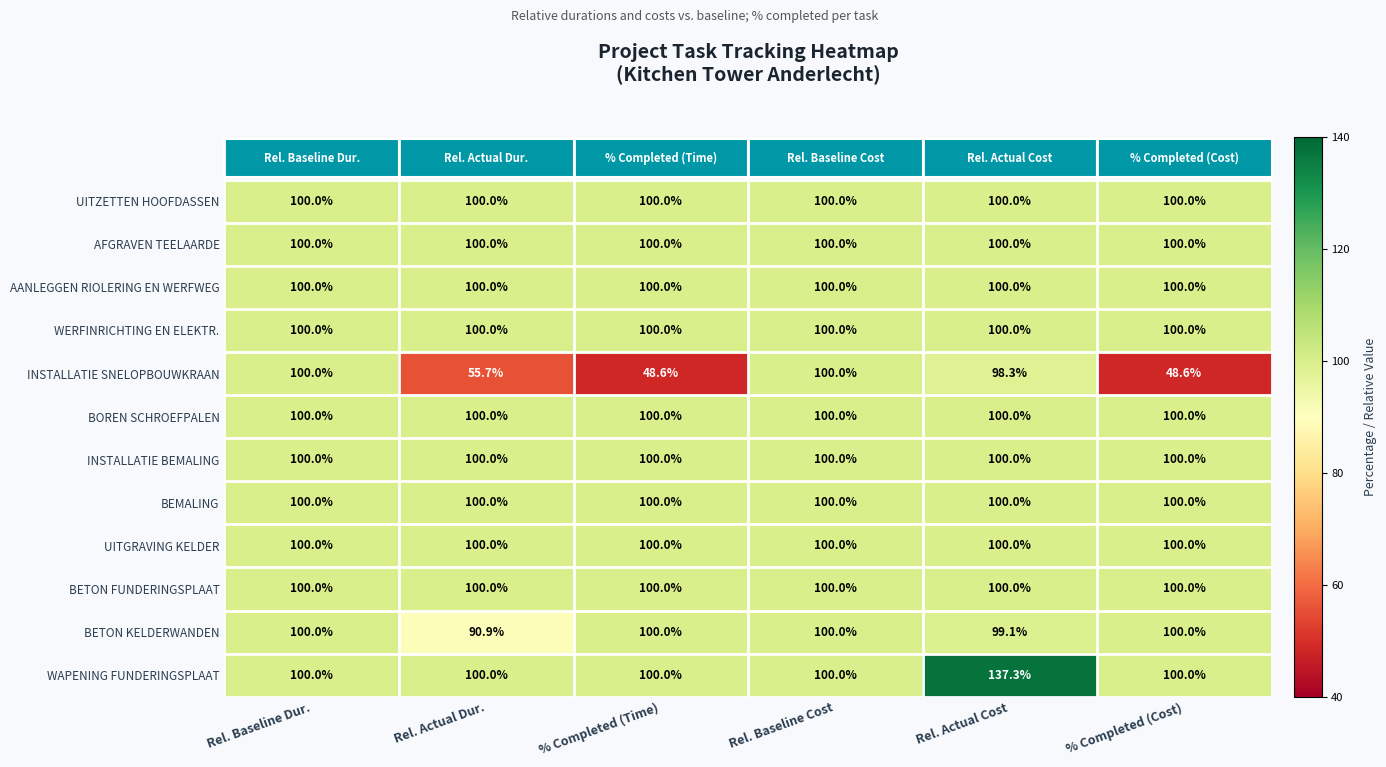

What is the minimum value shown in the chart?

48.6